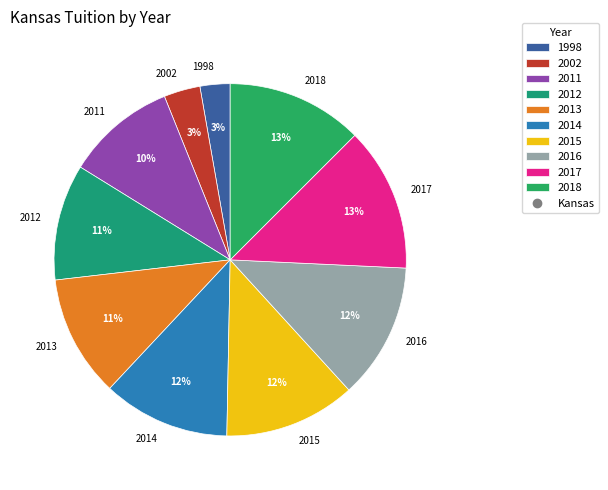

To the nearest percent, what portion does 2002 represent?

3%